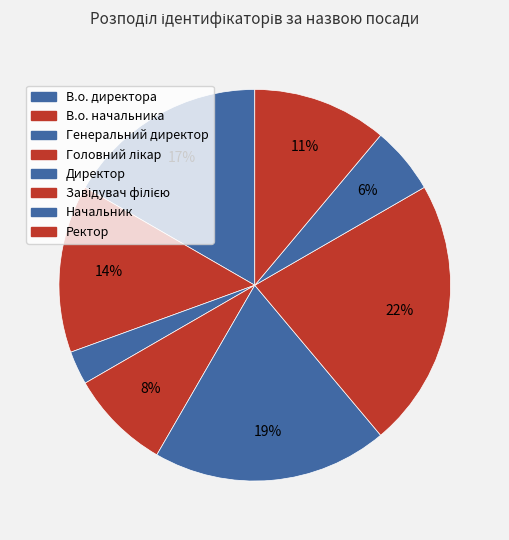

How many slices are in this pie chart?

8